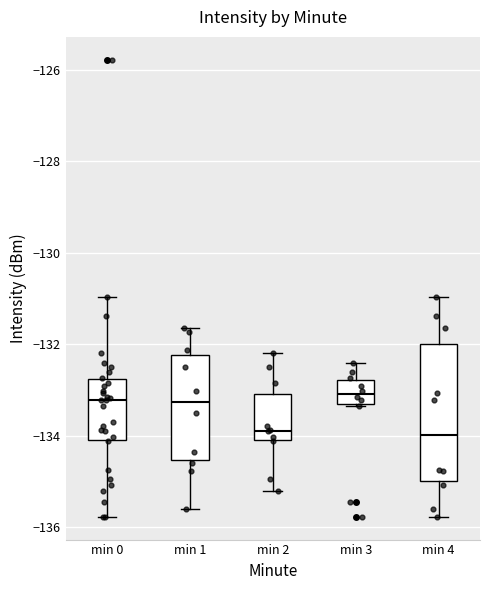

Reading left to right, transcribe this box plot: for each box, give where its median line is, the range the box spans, and where its two whiskers end, as read against the y-axis. The values are not printed on the chart, so give them approximately, as read against the axis.

min 0: median -133.2, box -134.0 to -132.8, whiskers -135.8 to -131.0
min 1: median -133.2, box -134.6 to -132.2, whiskers -135.6 to -131.6
min 2: median -133.8, box -134.0 to -133.0, whiskers -135.2 to -132.2
min 3: median -133.0, box -133.4 to -132.8, whiskers -133.4 to -132.4
min 4: median -134.0, box -135.0 to -132.0, whiskers -135.8 to -131.0